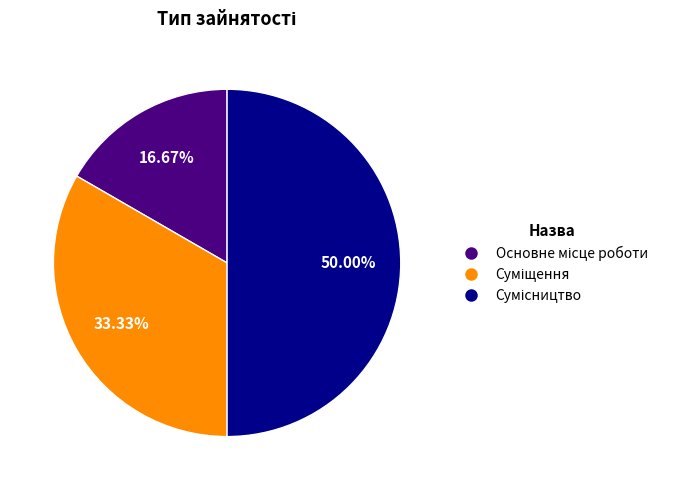

Which category has the biggest portion of the pie?

Сумісництво